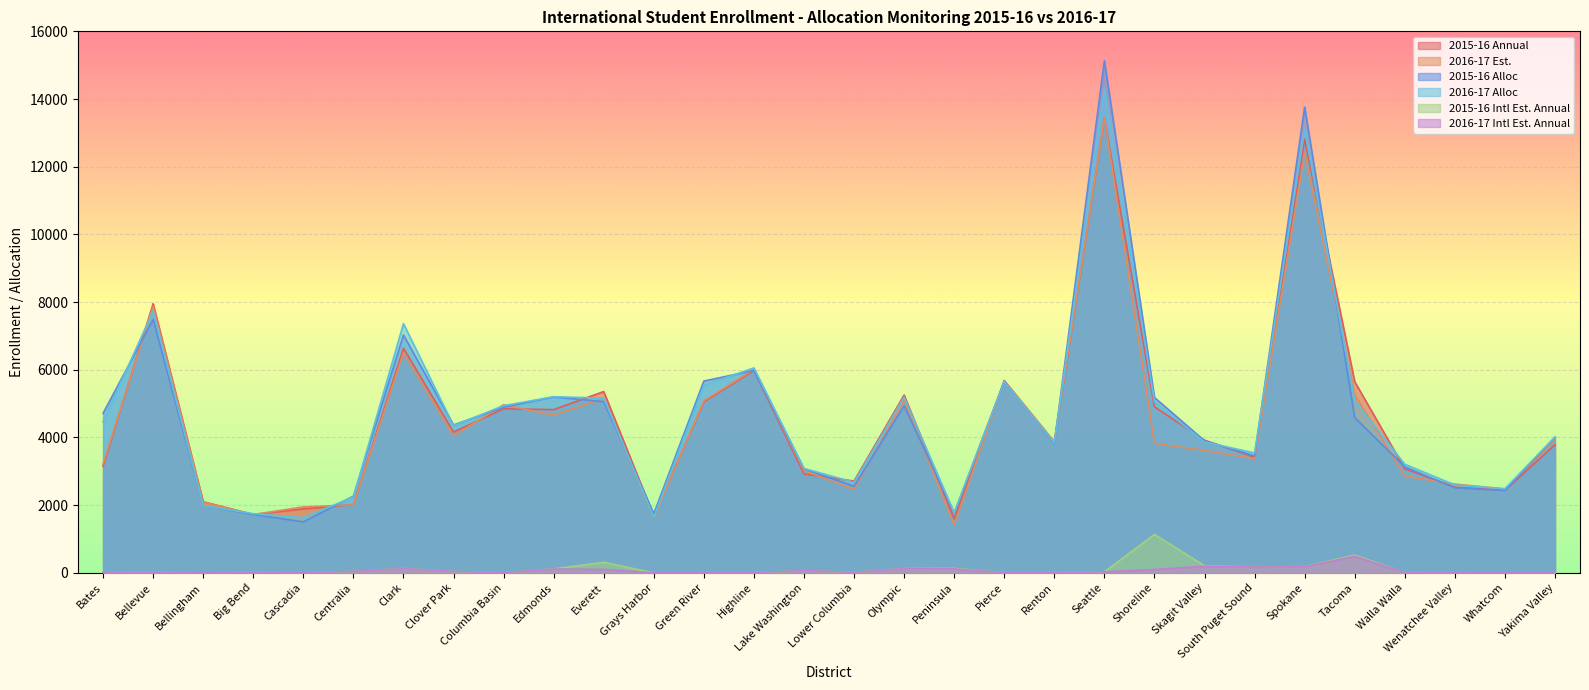

Which category has the lowest value in the 2015-16 Annual series?

Peninsula